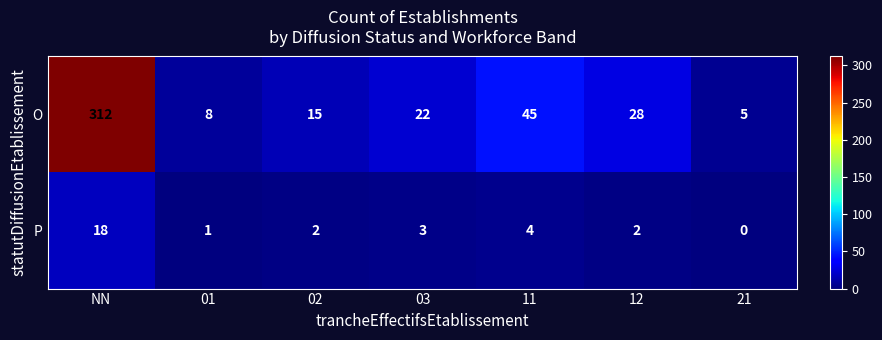

What is the difference between the O values at 03 and 21?

17